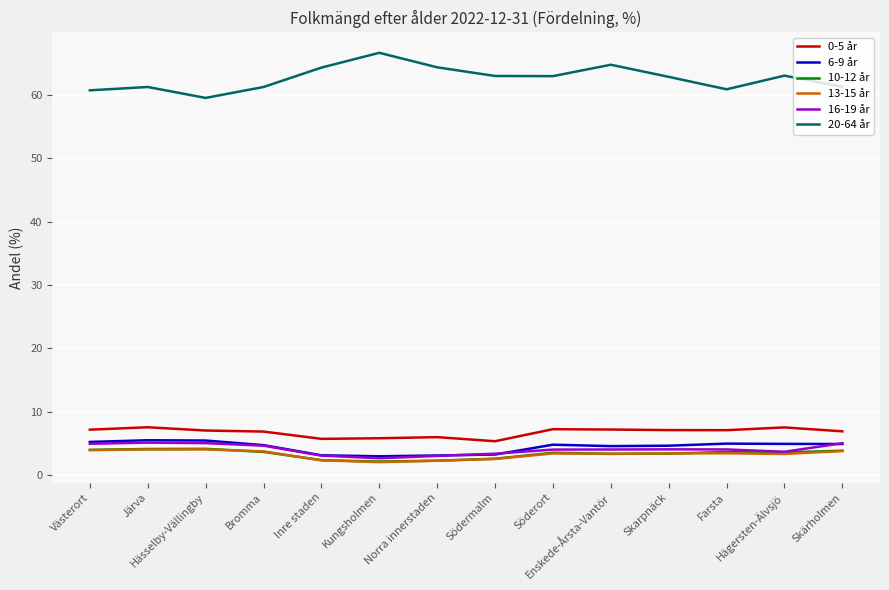

Which series has the largest total across all categories?

20-64 år